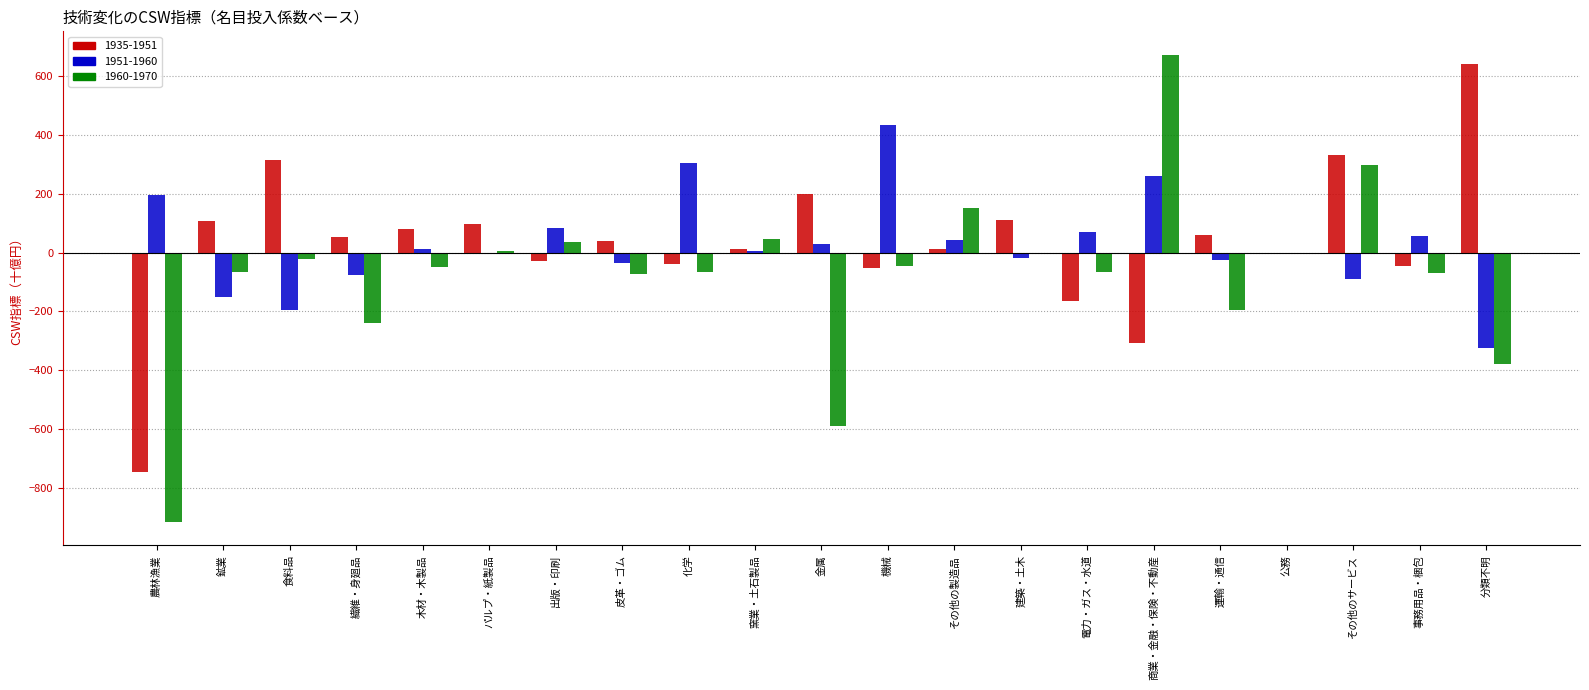

What are all the series names shown in the legend?

1935-1951, 1951-1960, 1960-1970